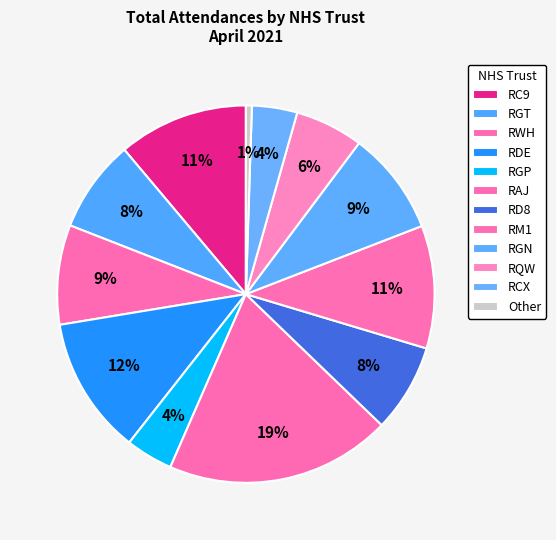

Does any single category account for the majority?

No